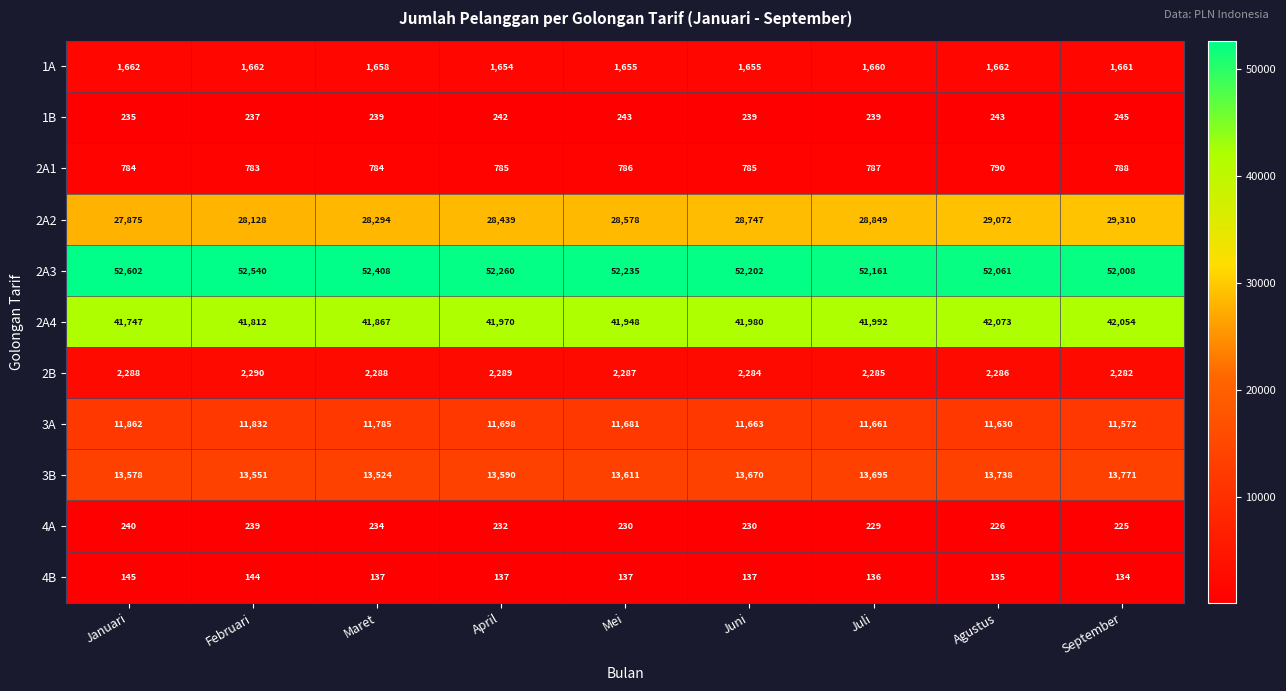

At how many categories does at least one series exceed 30333?

9